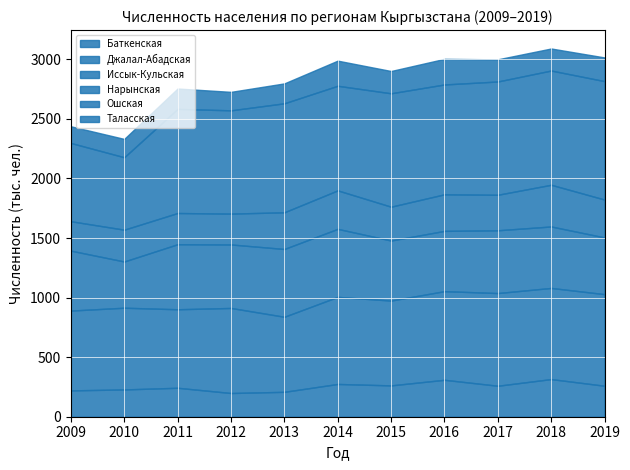

True or false: Иссык-Кульская has more than 1 interior local peaks.

True